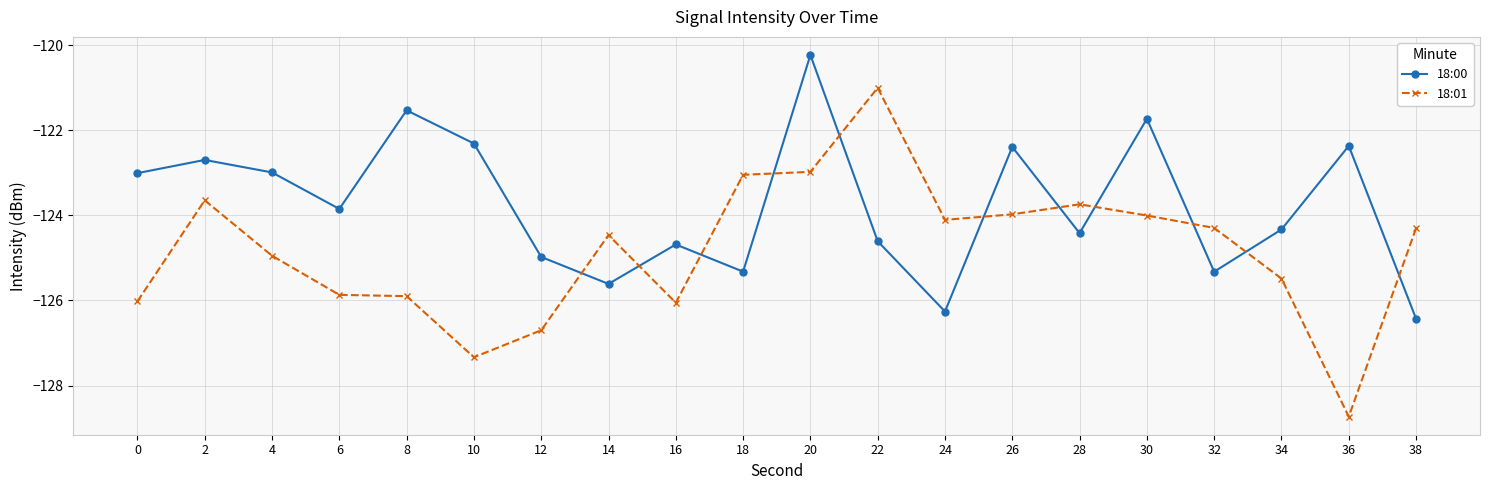

Rank the series by their maximum value, from lowest to highest.

18:01, 18:00